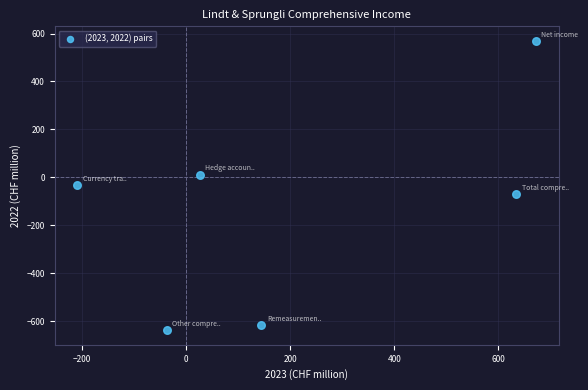

What is the range of X values (max minus min)?

879.9